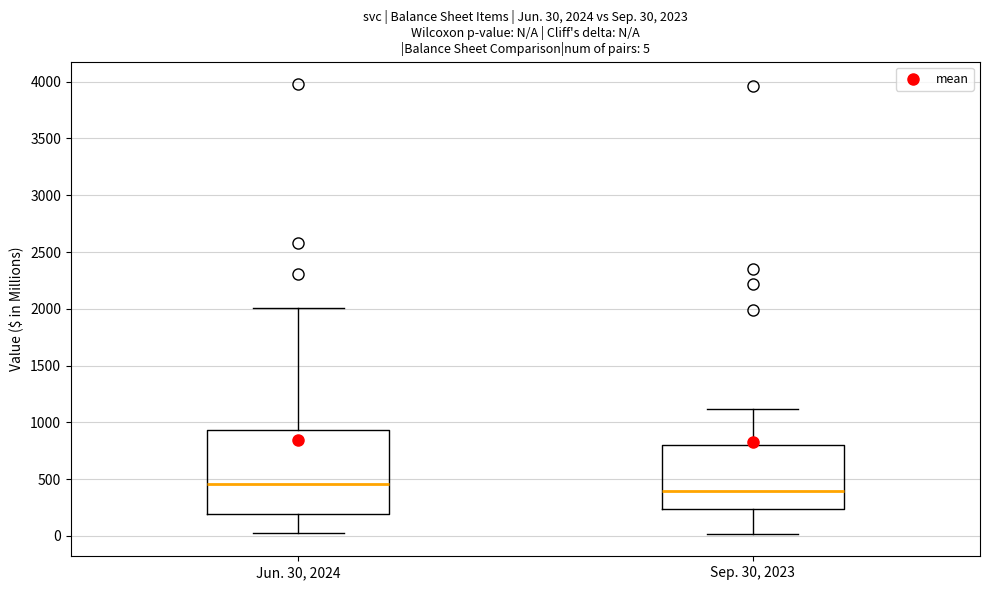

Comparing the boxes themselves (not the whiskers), which one is the tallest?

Jun. 30, 2024